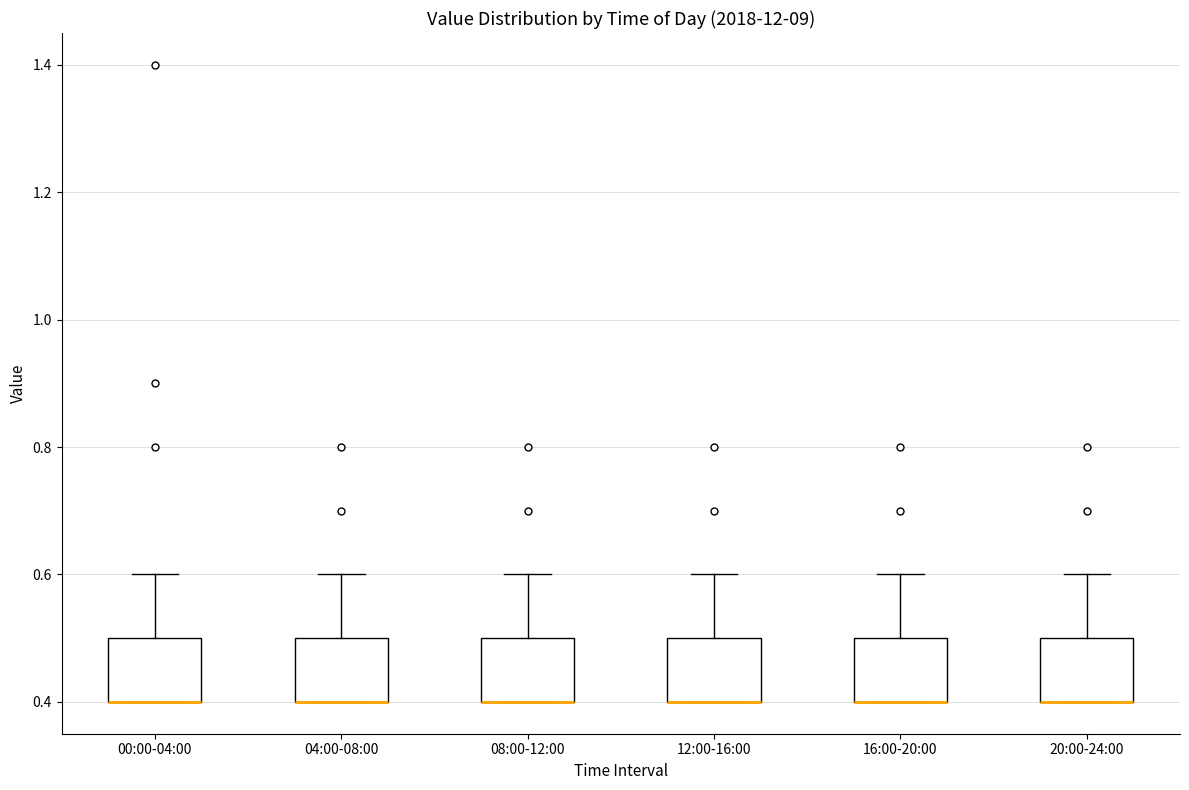

Reading left to right, read every box against the y-axis: the position of its median line, the range the box covers, and the ends of its whiskers. The values are not printed on the chart, so give them approximately, as read against the axis.

00:00-04:00: median 0.4 (drawn on the box's lower edge), box 0.4 to 0.5, whiskers 0.4 to 0.6
04:00-08:00: median 0.4 (drawn on the box's lower edge), box 0.4 to 0.5, whiskers 0.4 to 0.6
08:00-12:00: median 0.4 (drawn on the box's lower edge), box 0.4 to 0.5, whiskers 0.4 to 0.6
12:00-16:00: median 0.4 (drawn on the box's lower edge), box 0.4 to 0.5, whiskers 0.4 to 0.6
16:00-20:00: median 0.4 (drawn on the box's lower edge), box 0.4 to 0.5, whiskers 0.4 to 0.6
20:00-24:00: median 0.4 (drawn on the box's lower edge), box 0.4 to 0.5, whiskers 0.4 to 0.6